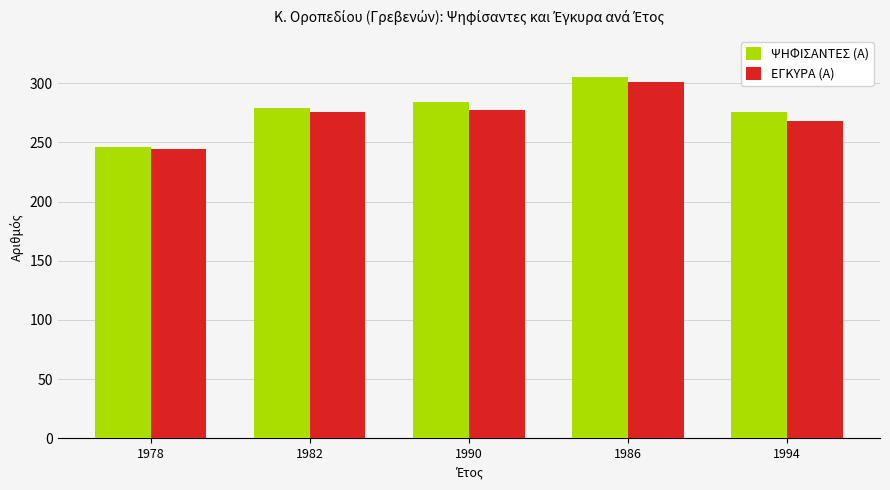

What is the approximate value of ΨΗΦΙΣΑΝΤΕΣ (Α) at 1978, to the nearest 5?

245